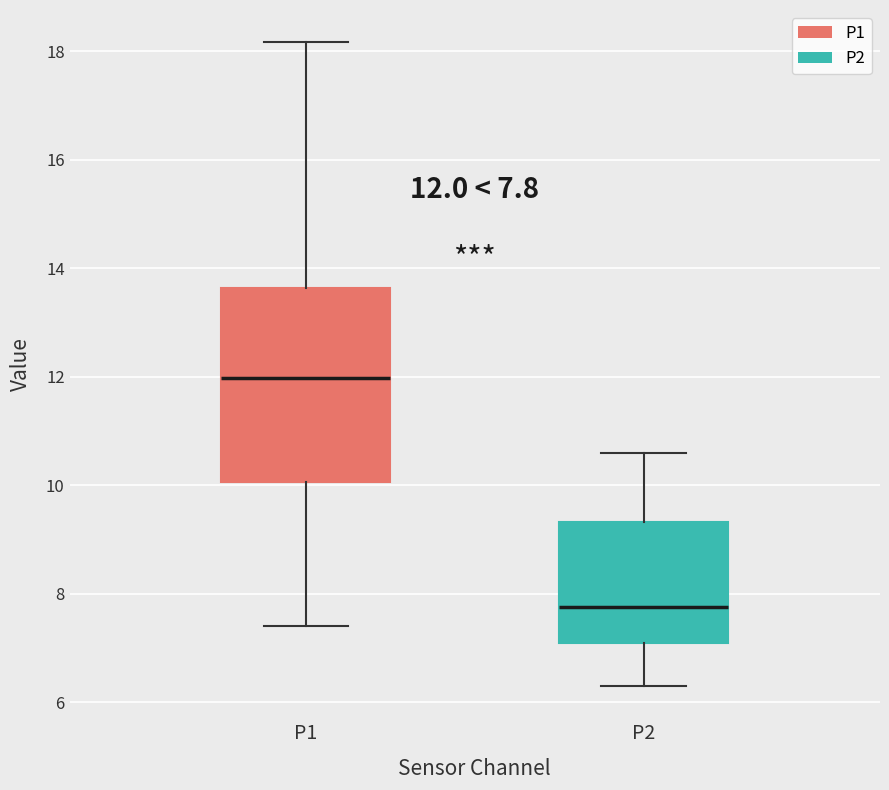

Which box's median line is the lowest?

P2